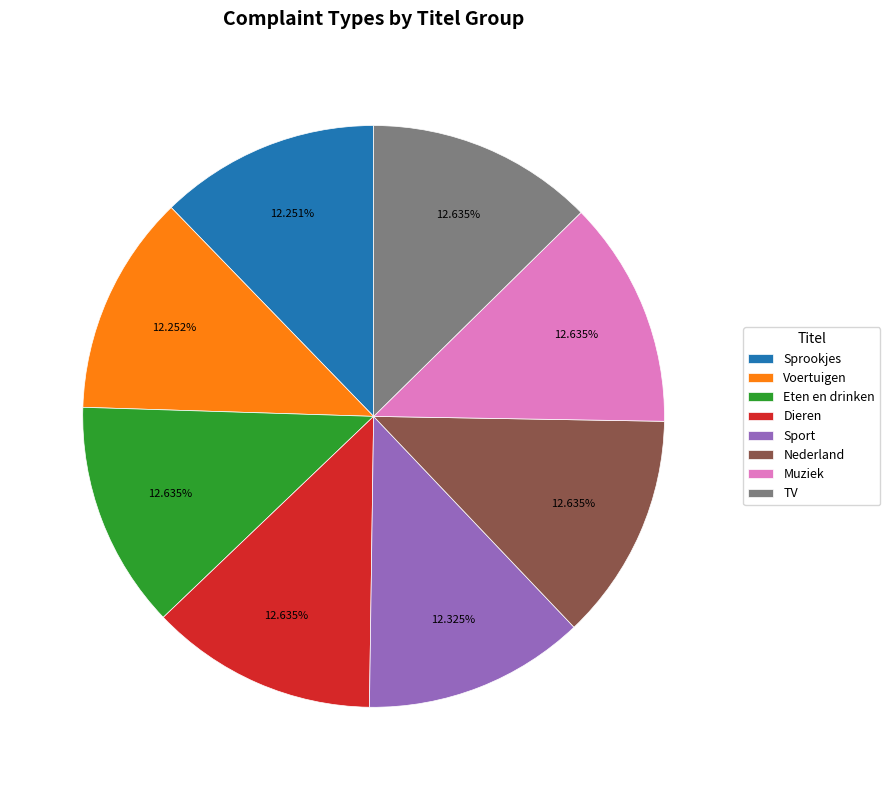

Is the sum of TV and Eten en drinken greater than half?

No